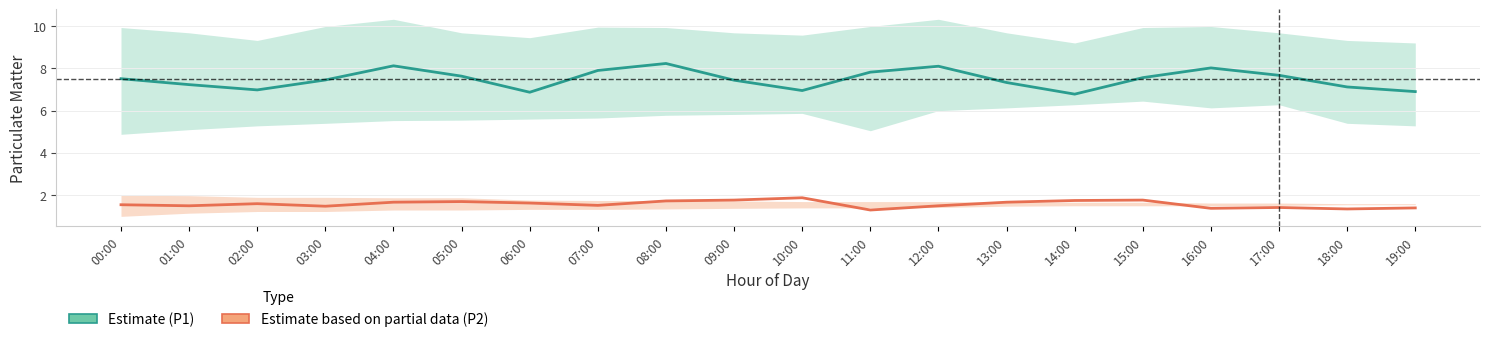

At which label does P1 (Estimate) first exceed 7?

00:00